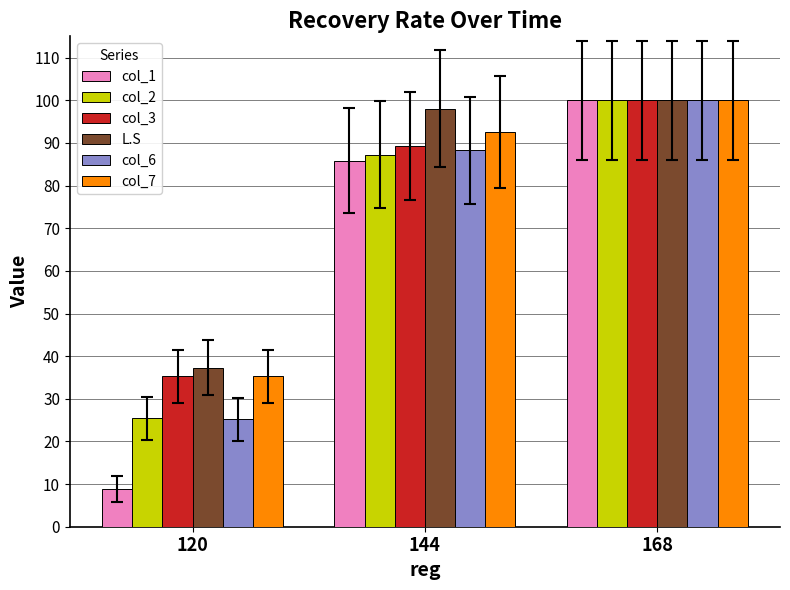

How many bars are there in total?

18